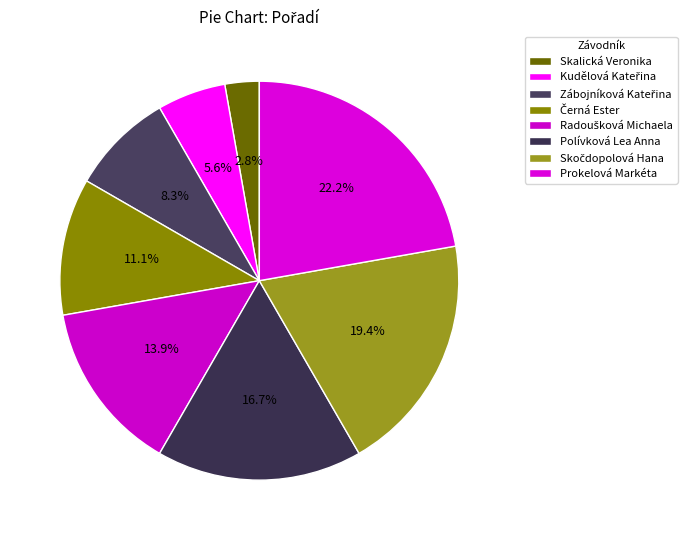

To the nearest percent, what is the difference between the largest and smallest slice percentages?

19%